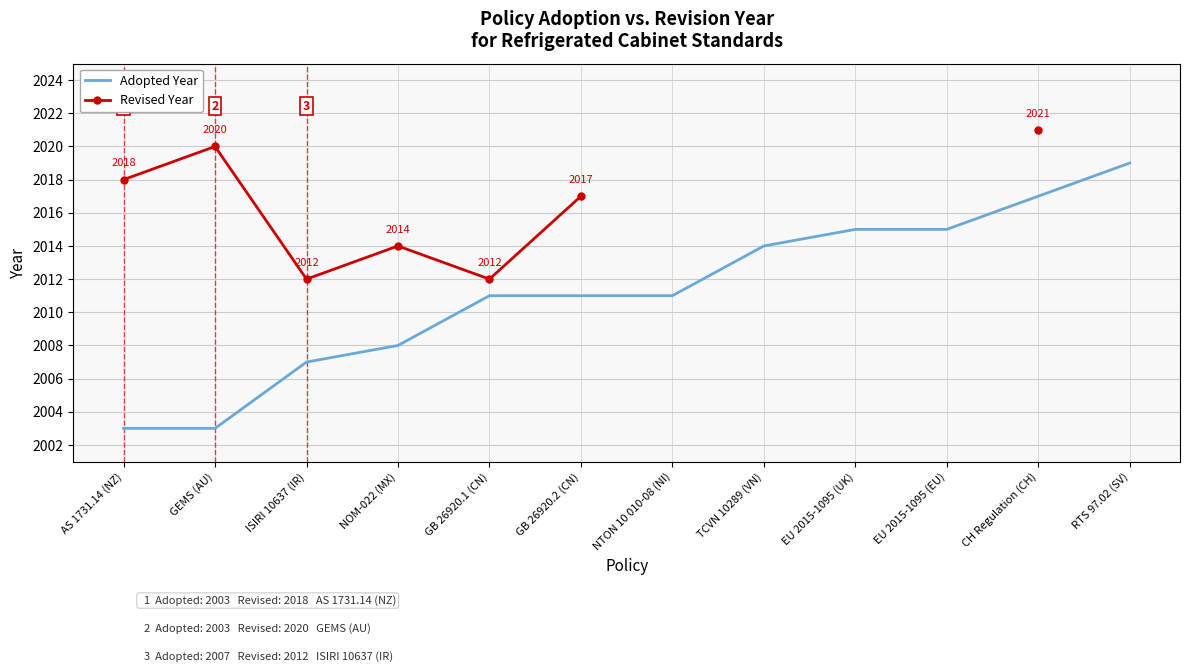

True or false: Adopted Year and Revised Year cross at least once.

False